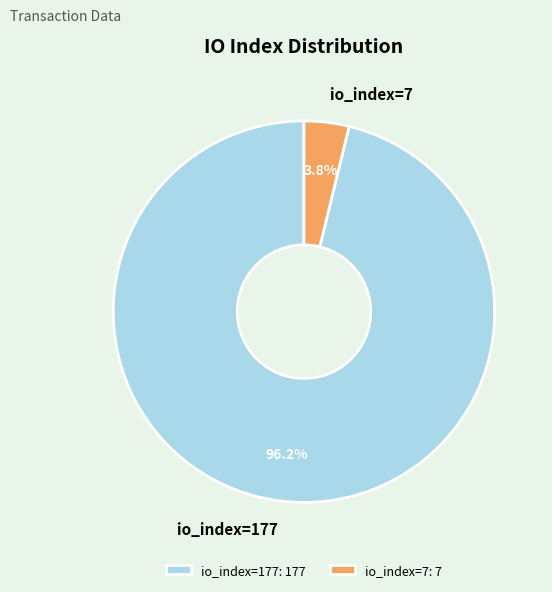

Rank the categories by value from lowest to highest.

io_index=7, io_index=177